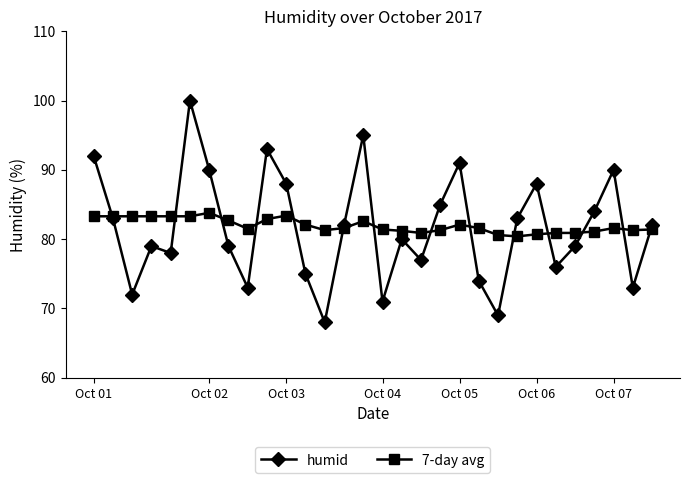

Which series ends up on top after the final intersection of 7-day avg and humid?

humid